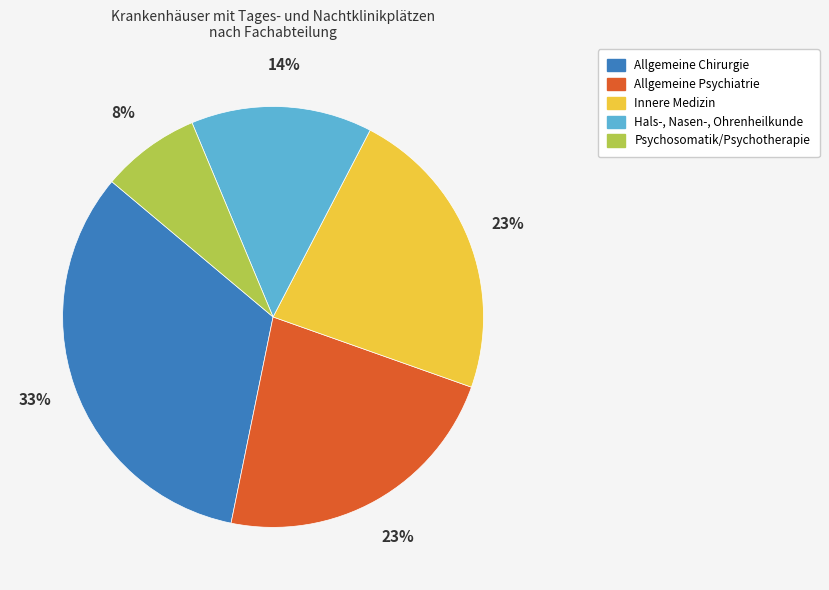

Is there a majority slice in this chart?

No